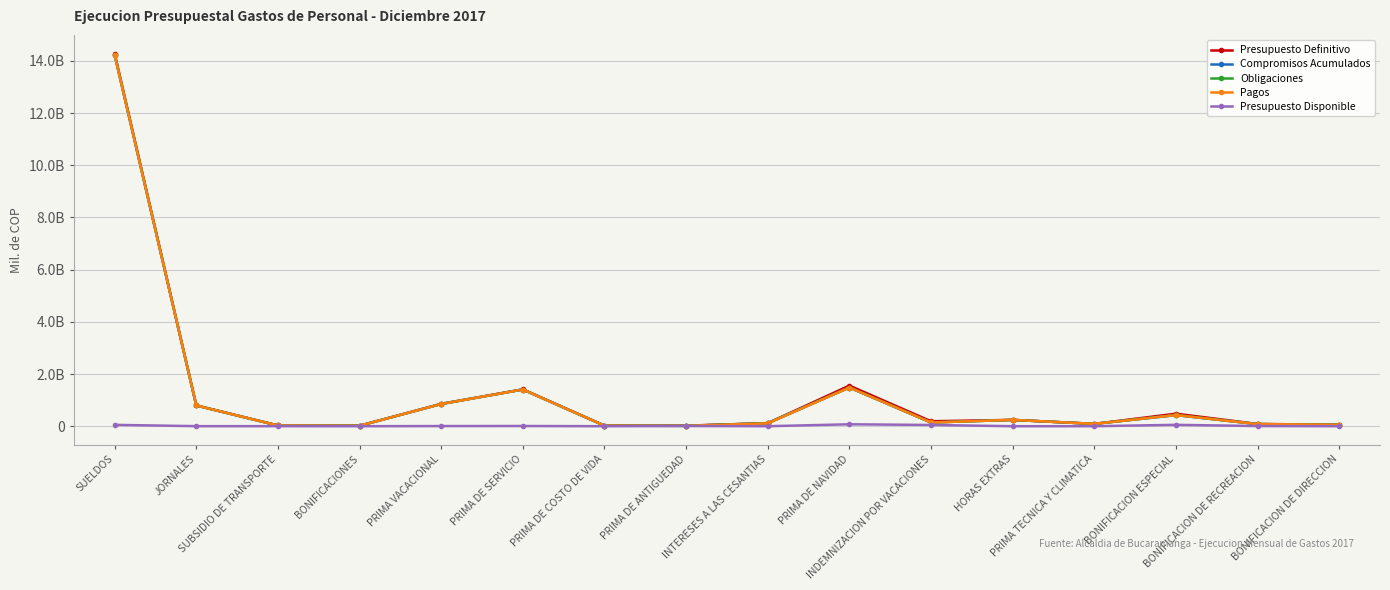

Is it true that Presupuesto Disponible equals 12350157.2 at PRIMA DE SERVICIO?

False